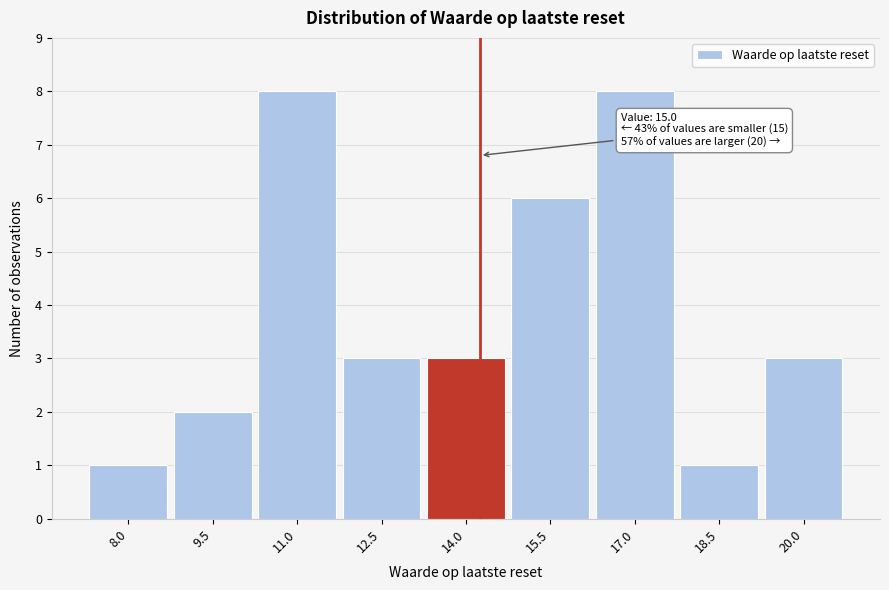

Reading left to right, what are all the values shown in this chart?

8.0=1	9.5=2	11.0=8	12.5=3	14.0=3	15.5=6	17.0=8	18.5=1	20.0=3